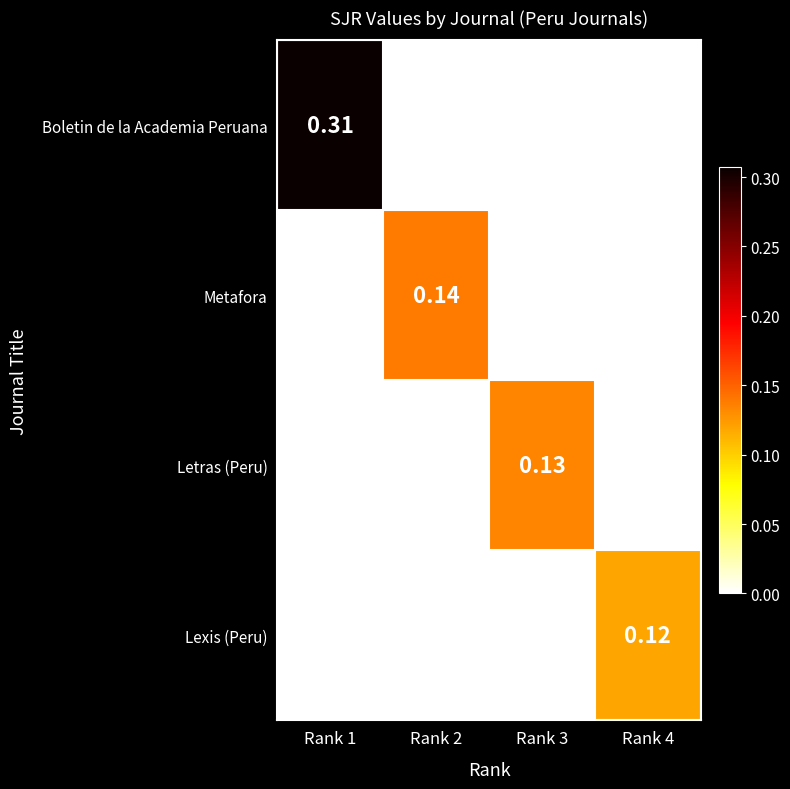

Between Rank 1 and Rank 3, which series saw the biggest shift?

Boletin de la Academia Peruana